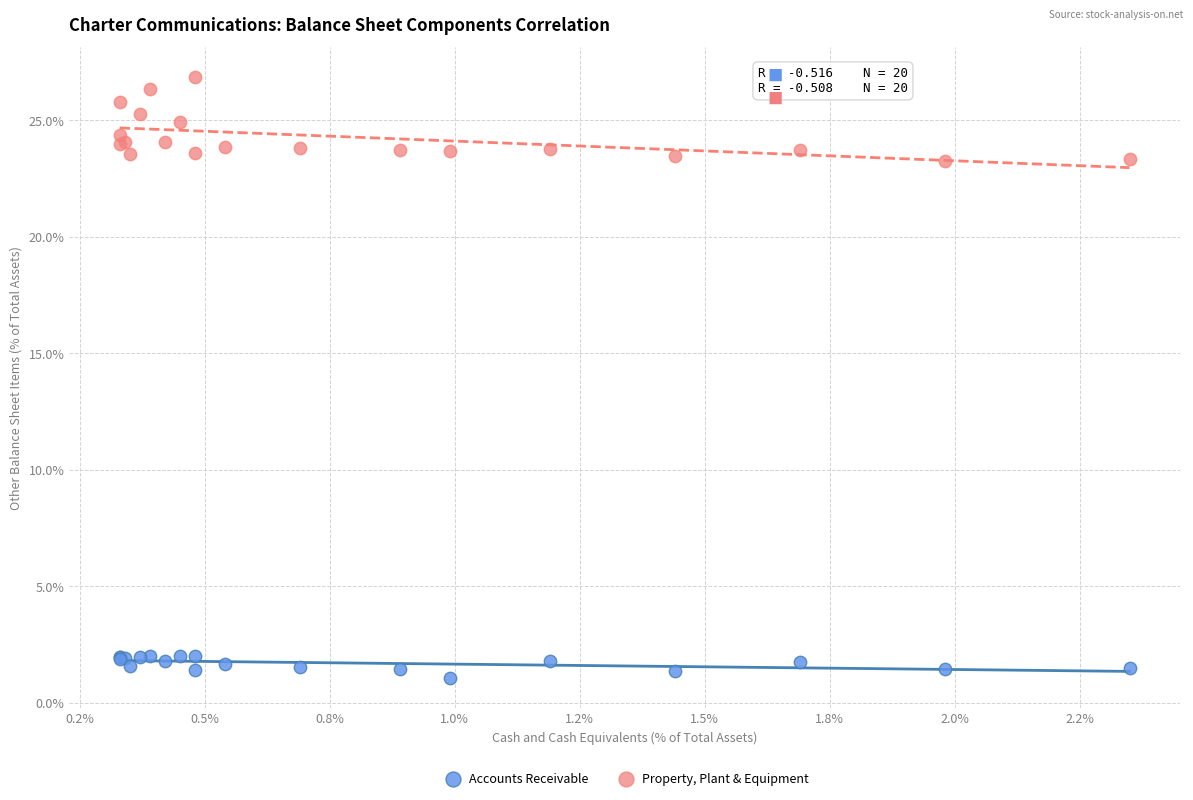

Which series has the largest Y range (max minus min)?

Property, Plant & Equipment